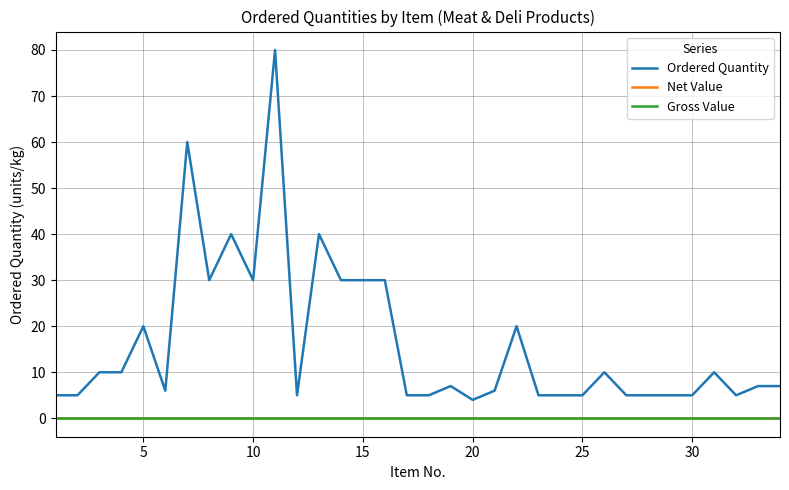

True or false: Ordered Quantity and Net Value intersect in this chart.

False